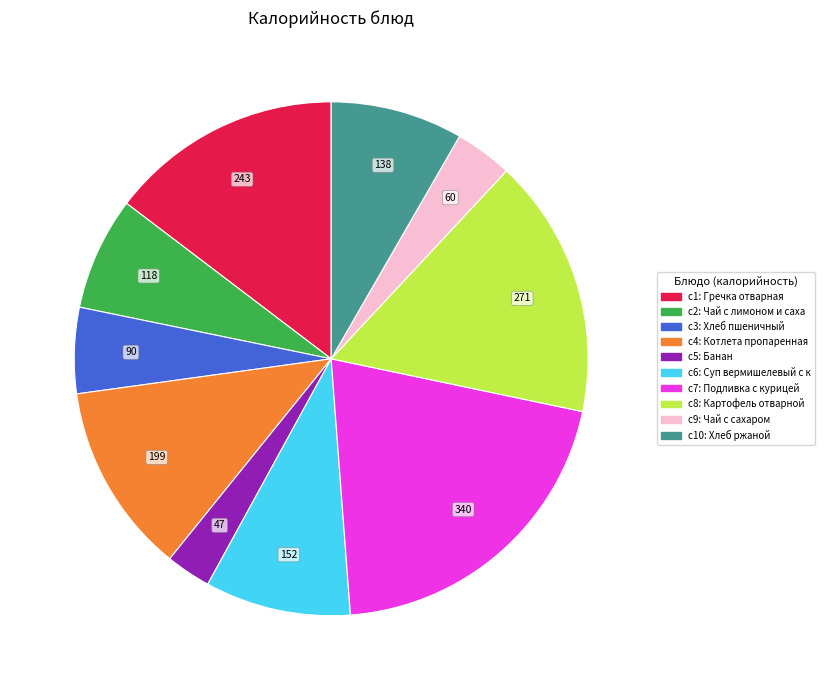

Is there a majority slice in this chart?

No